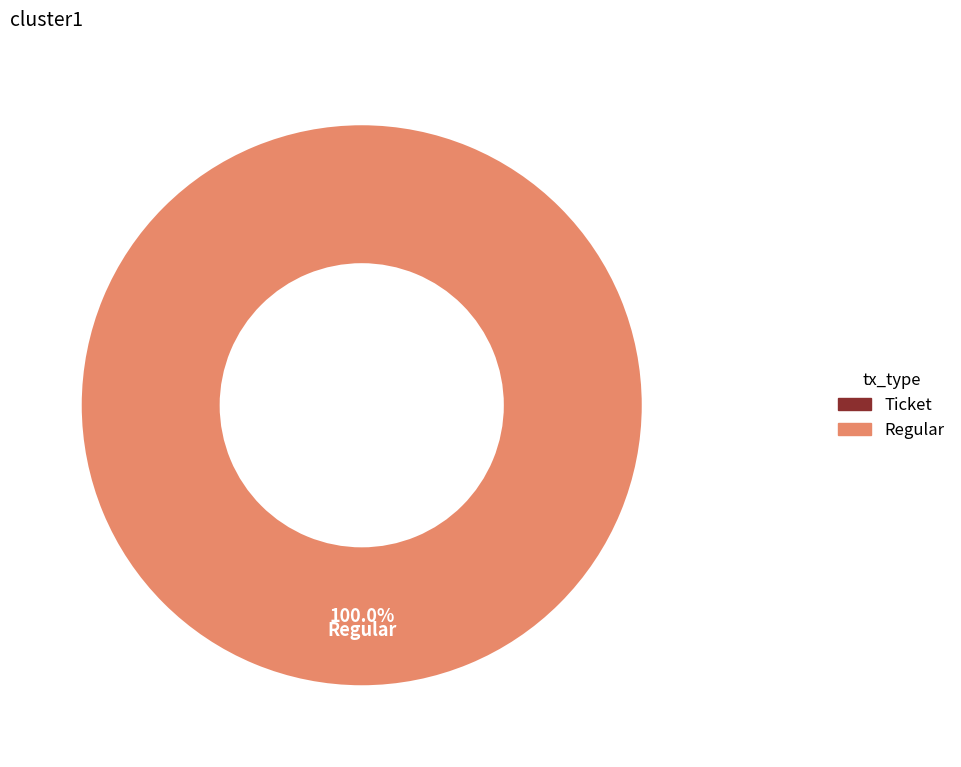

To the nearest percent, what is the average slice percentage?

50%